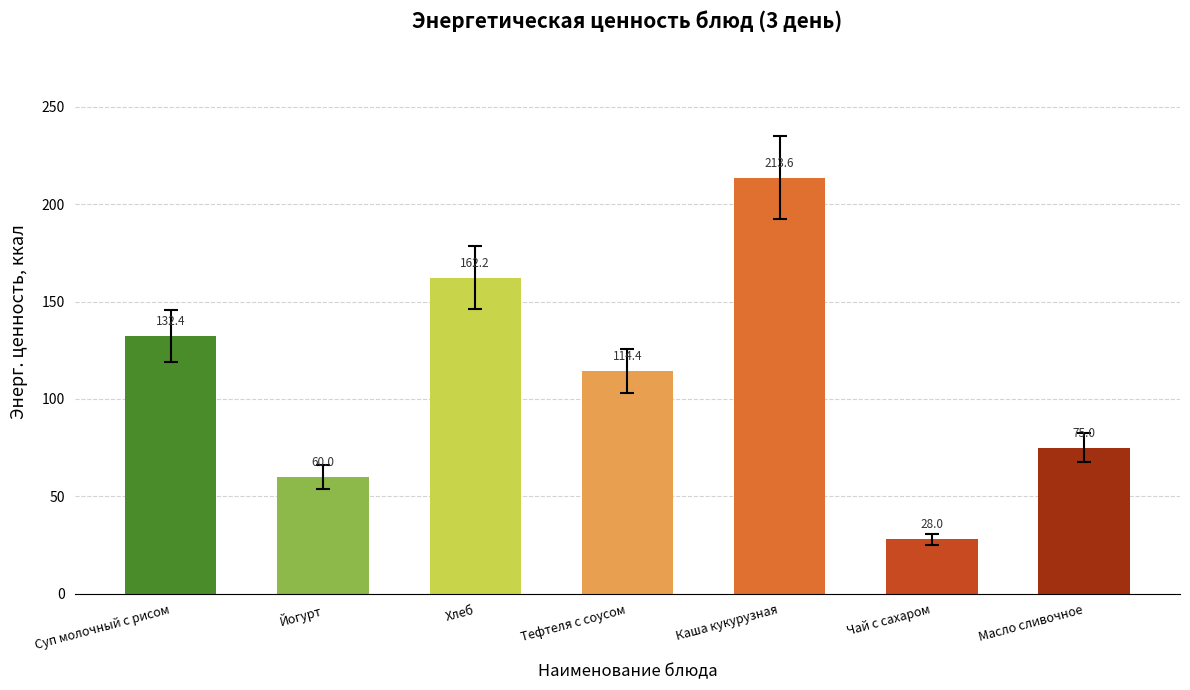

What is the difference between the second highest and second lowest values?

102.2